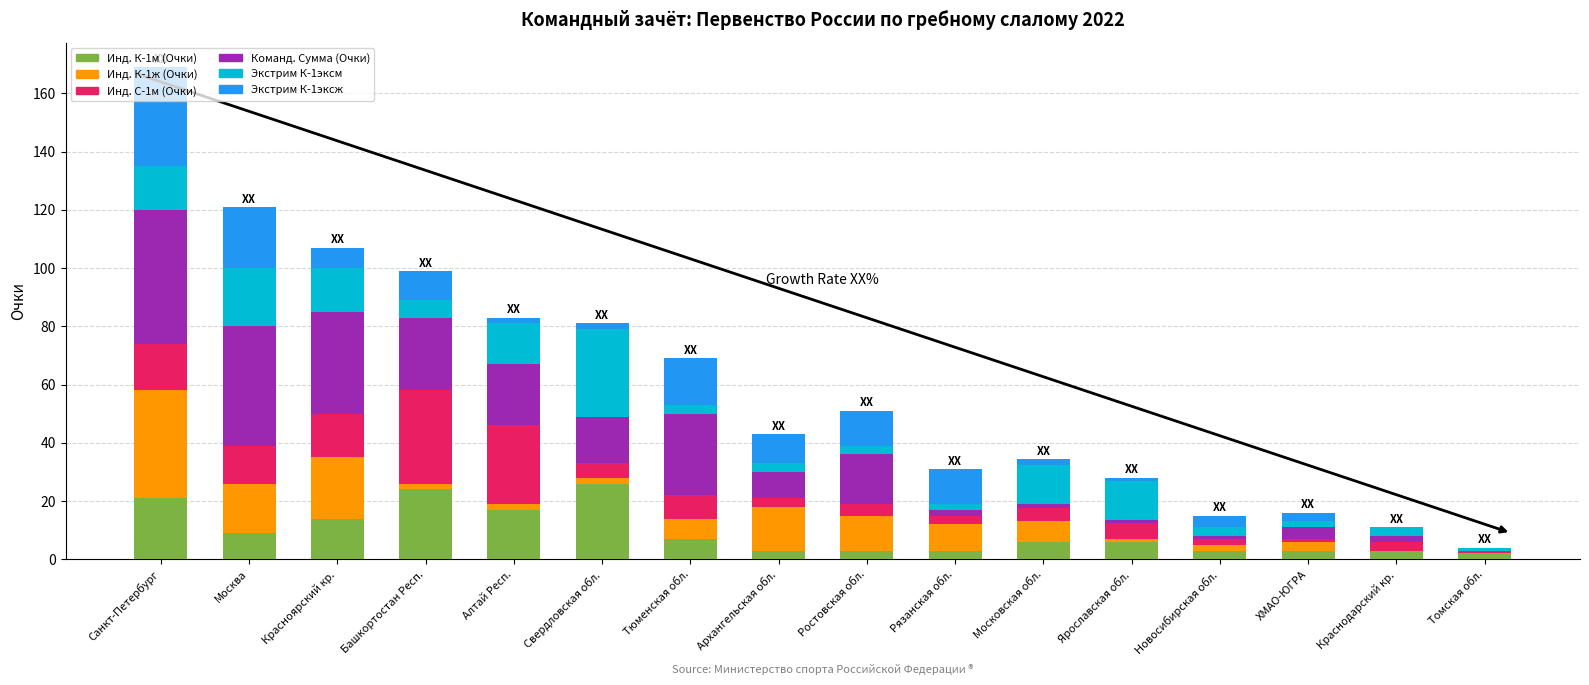

At which category is the sum across all series the highest?

Санкт-Петербург